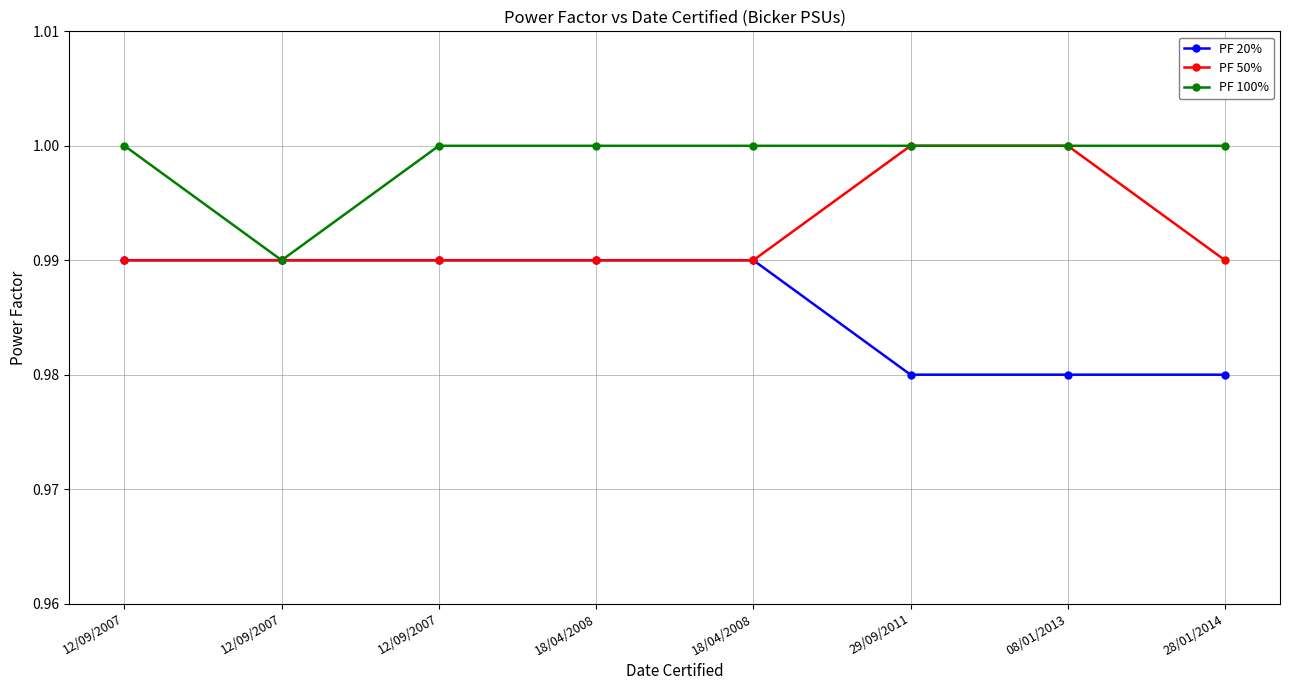

Is it true that PF 100% equals 1.0 at 18/04/2008?

True